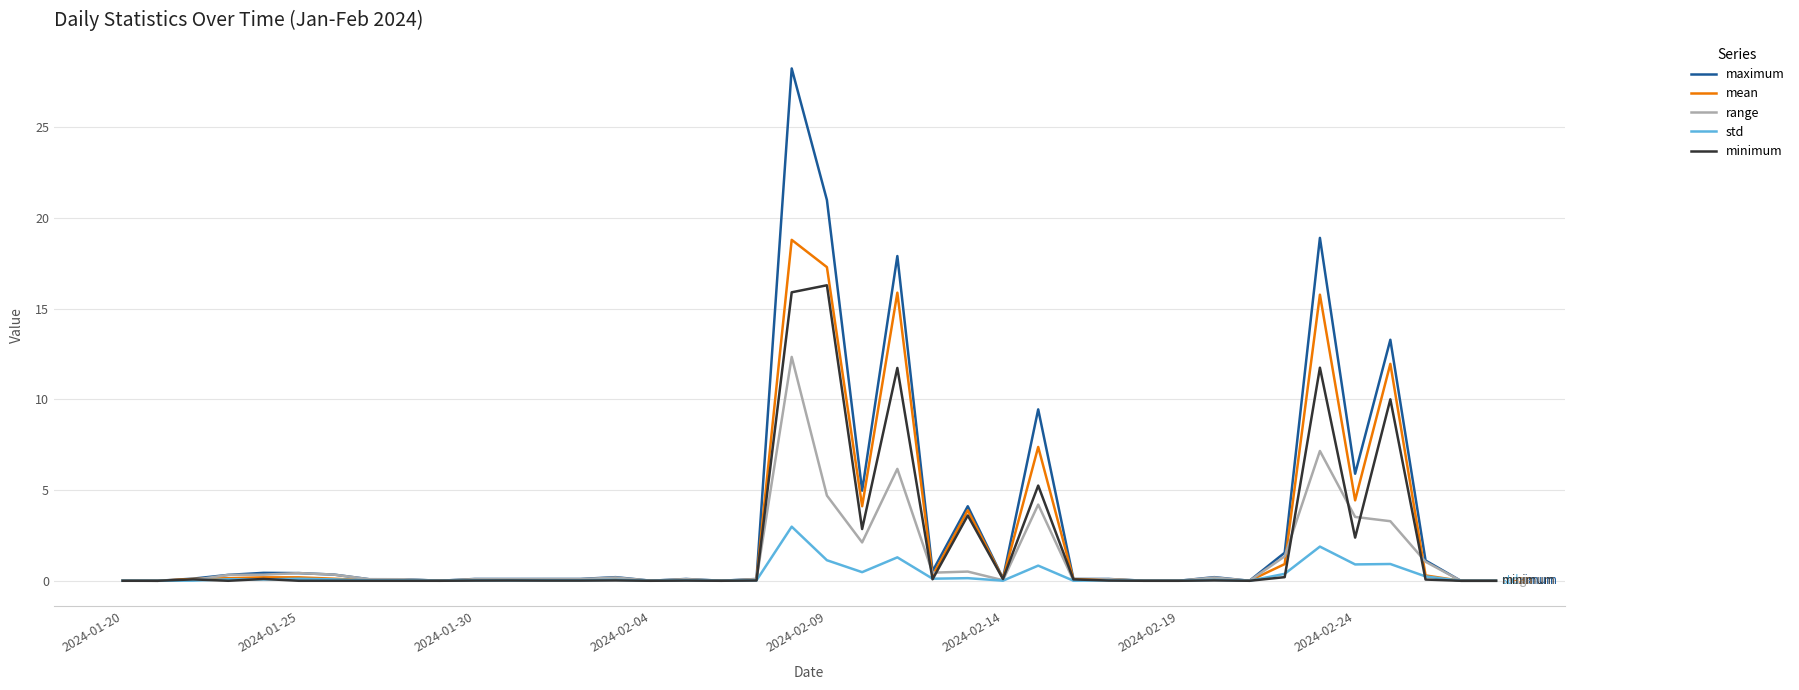

What is the greatest value displayed?

28.2